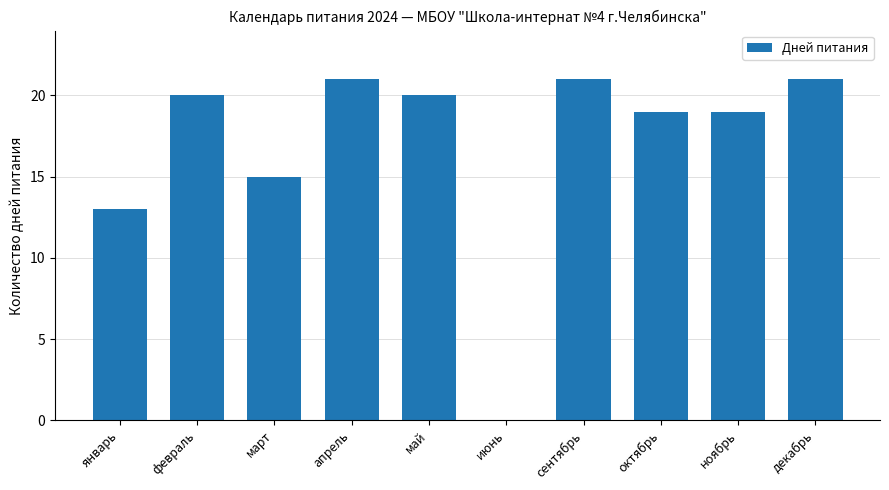

What is the change in value from февраль to октябрь?

-1